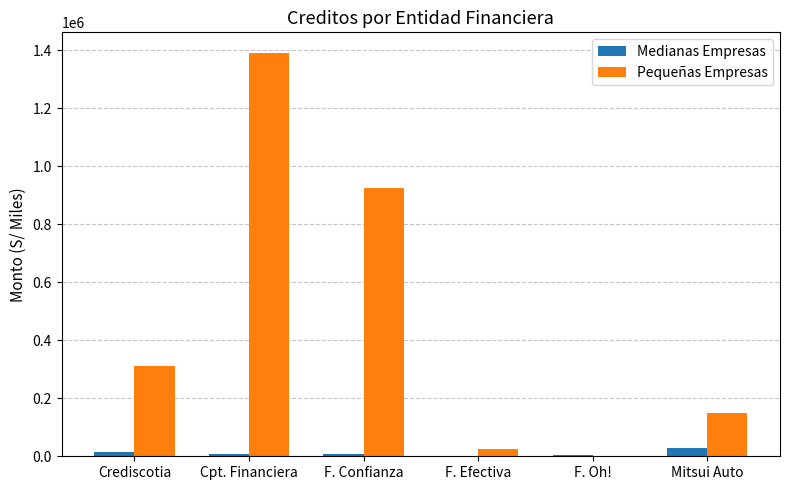

Is the value of Medianas Empresas at F. Efectiva greater than the value of Pequeñas Empresas at Crediscotia?

No